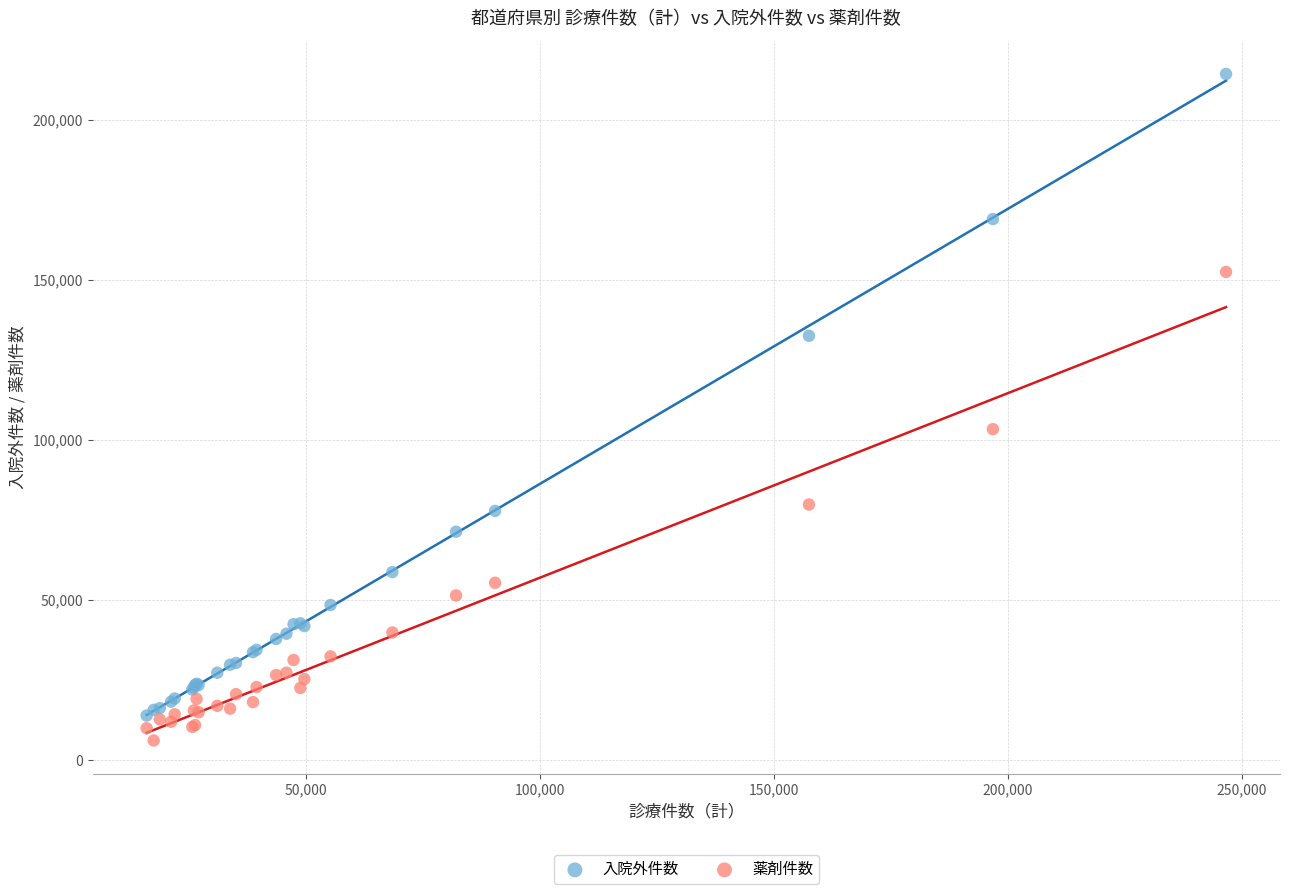

Which series reaches the maximum Y coordinate?

入院外件数